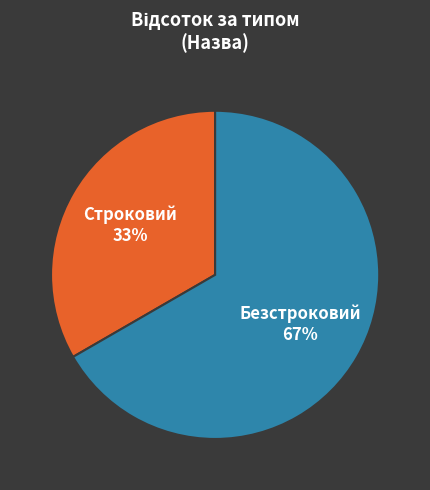

Count the number of slices in the pie.

2